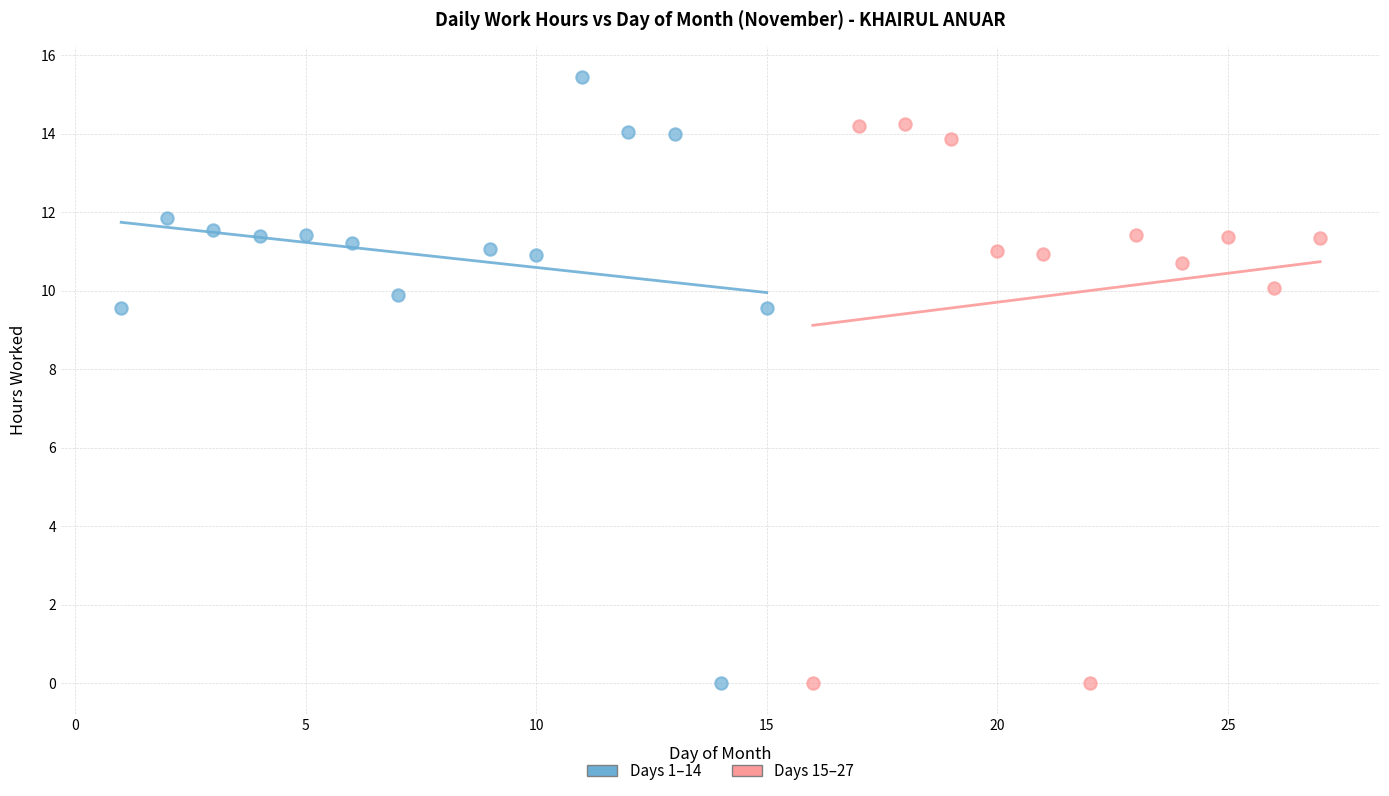

What are all the series names shown in the legend?

Days 1–14, Days 15–27